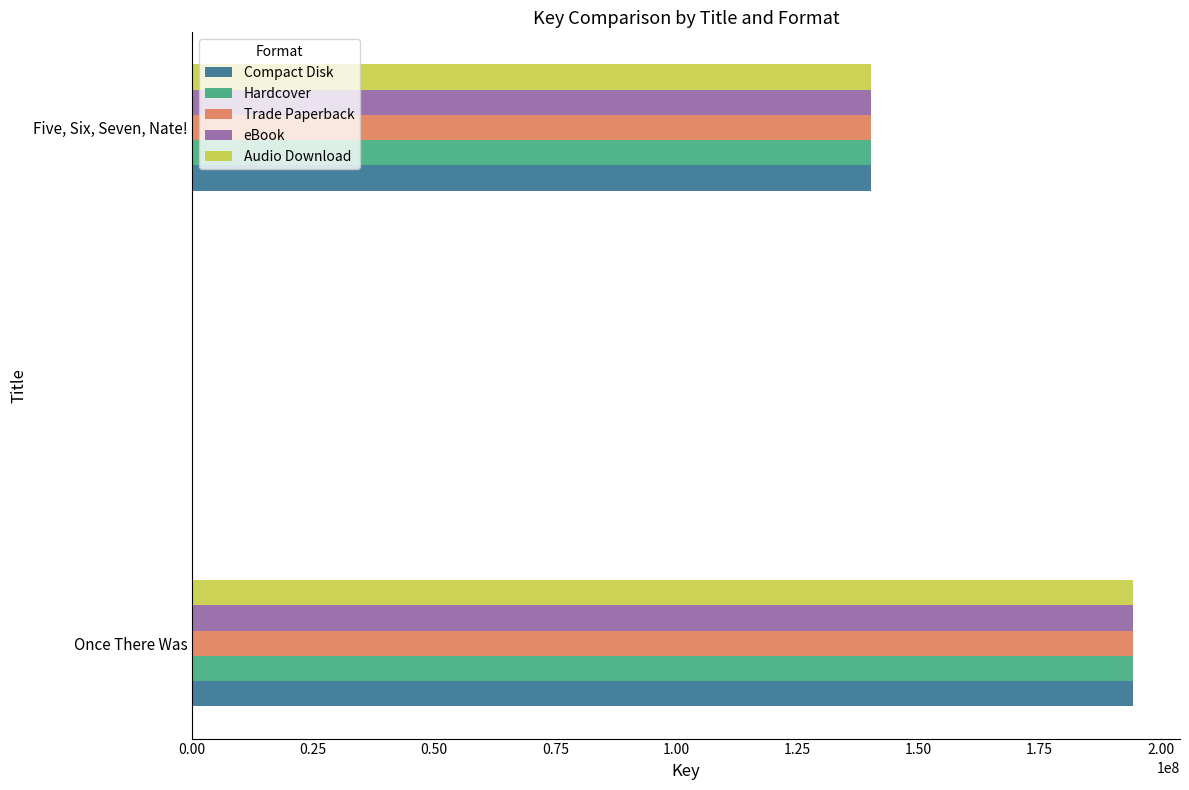

The value of Compact Disk at Once There Was is 194309225. True or false?

True